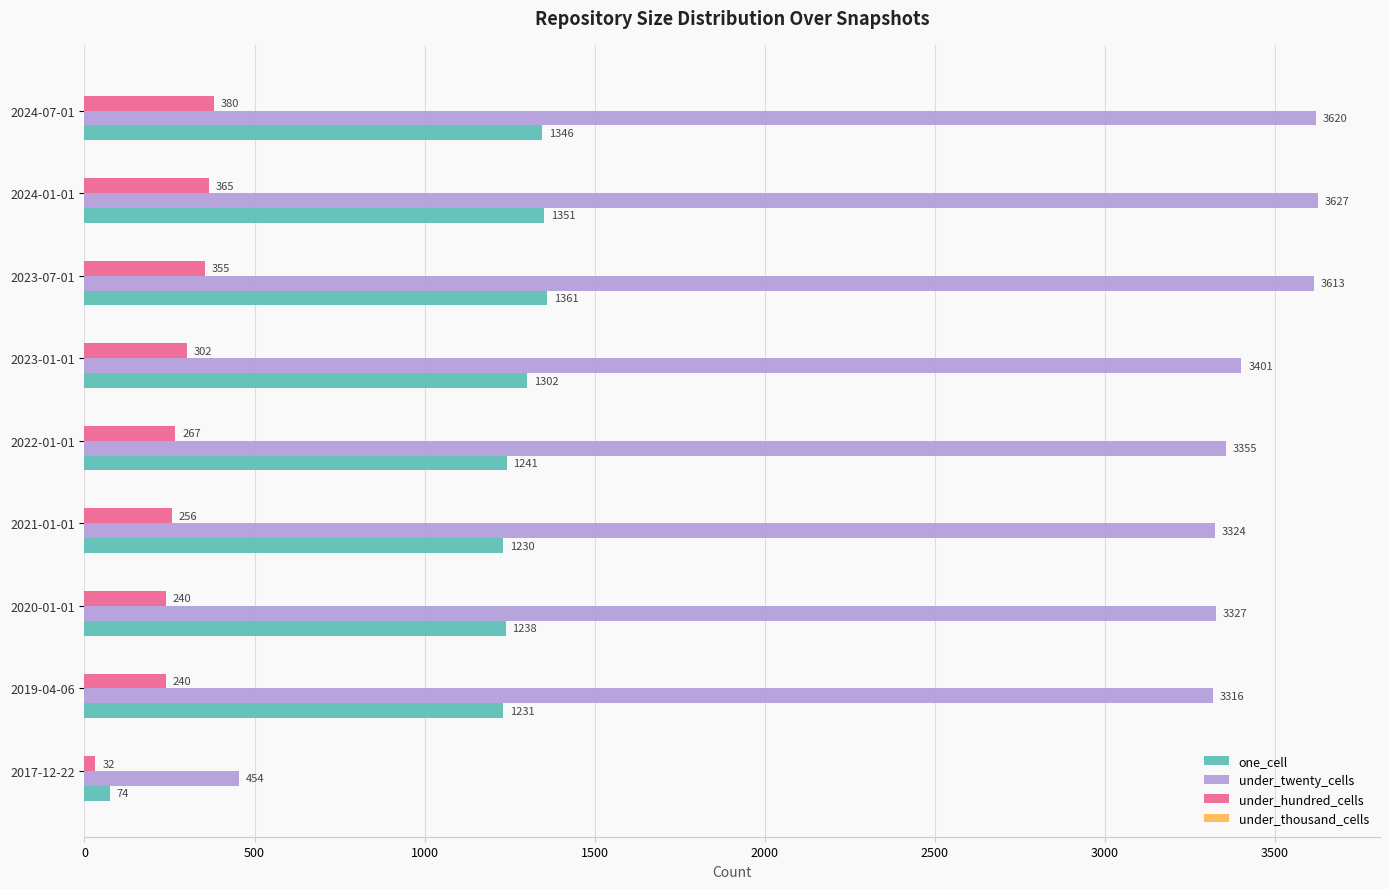

Which series has the largest range (max minus min)?

under_twenty_cells